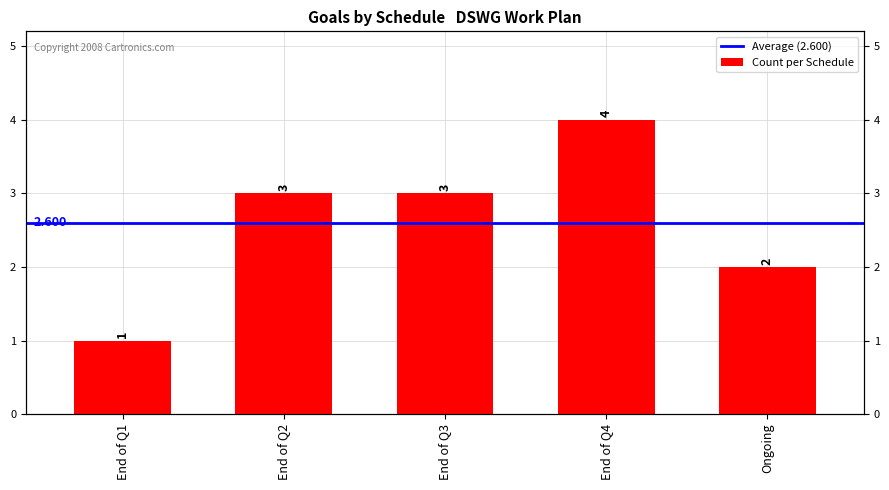

What is the maximum value shown in the chart?

4